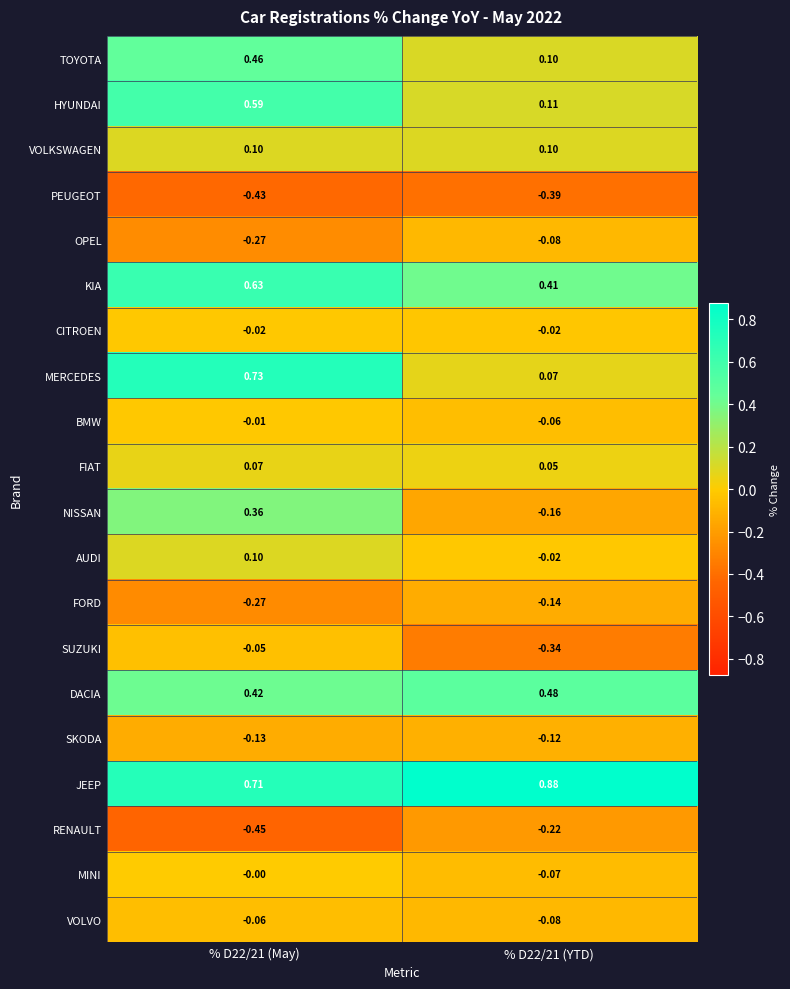

Count the number of data series in this chart.

20